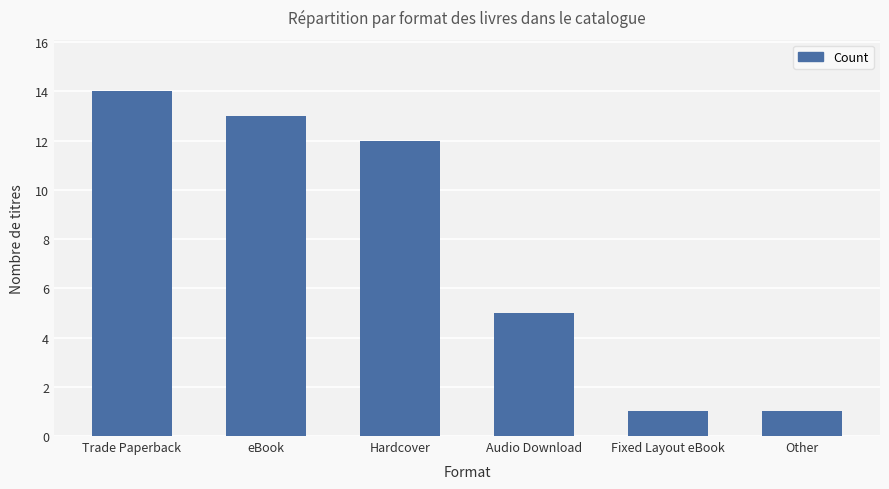

Read the value at Trade Paperback, to the nearest 10.

10